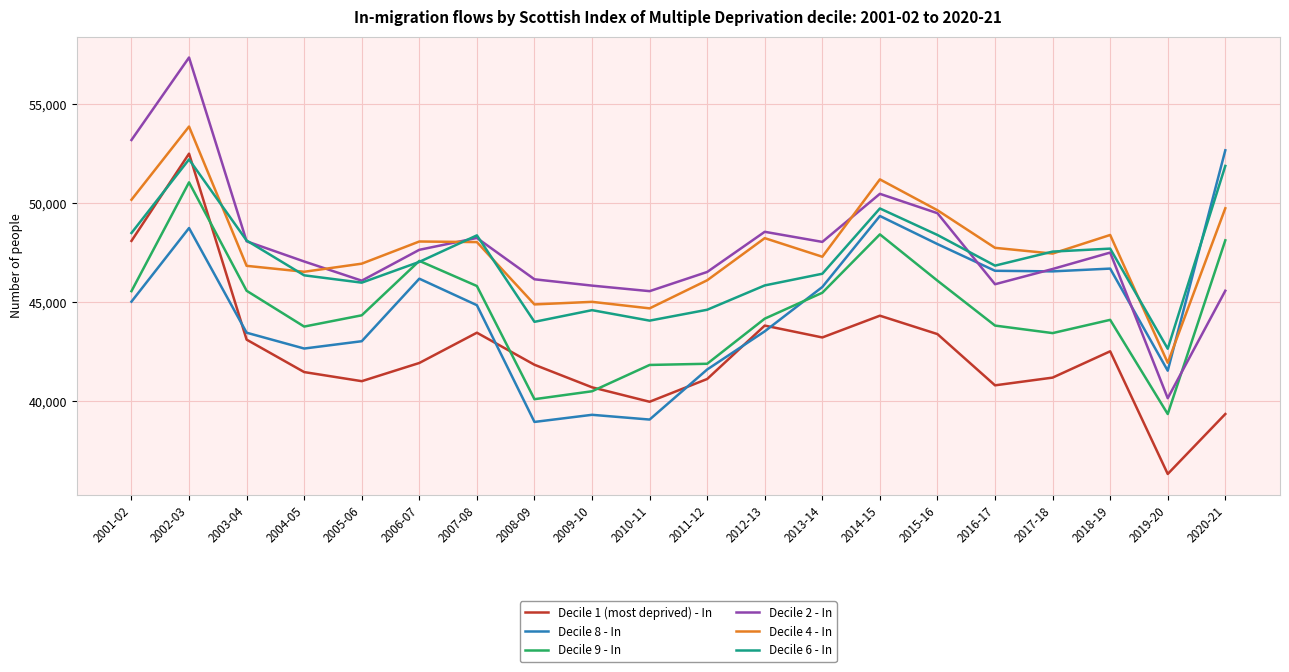

At which category is the sum across all series the highest?

2002-03